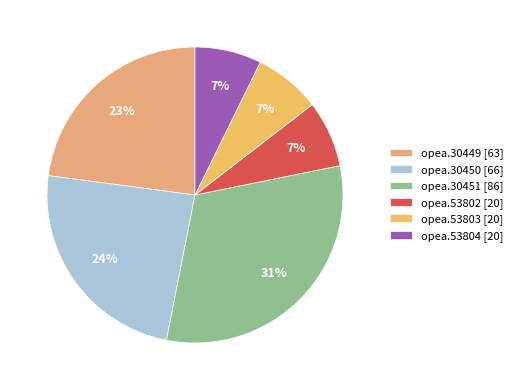

How many segments does this pie chart have?

6